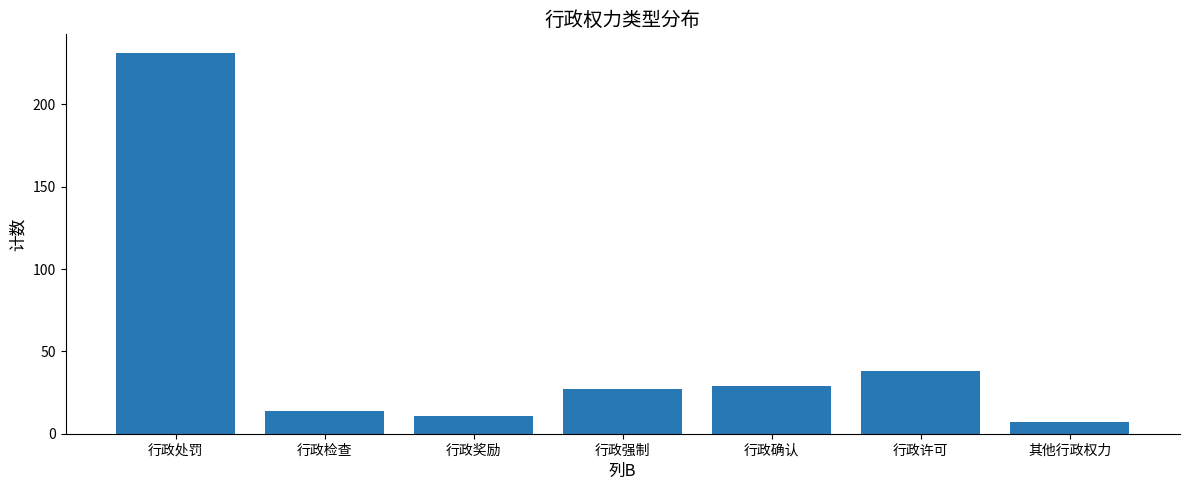

The chart shows a value of 38 at 行政许可. True or false?

True